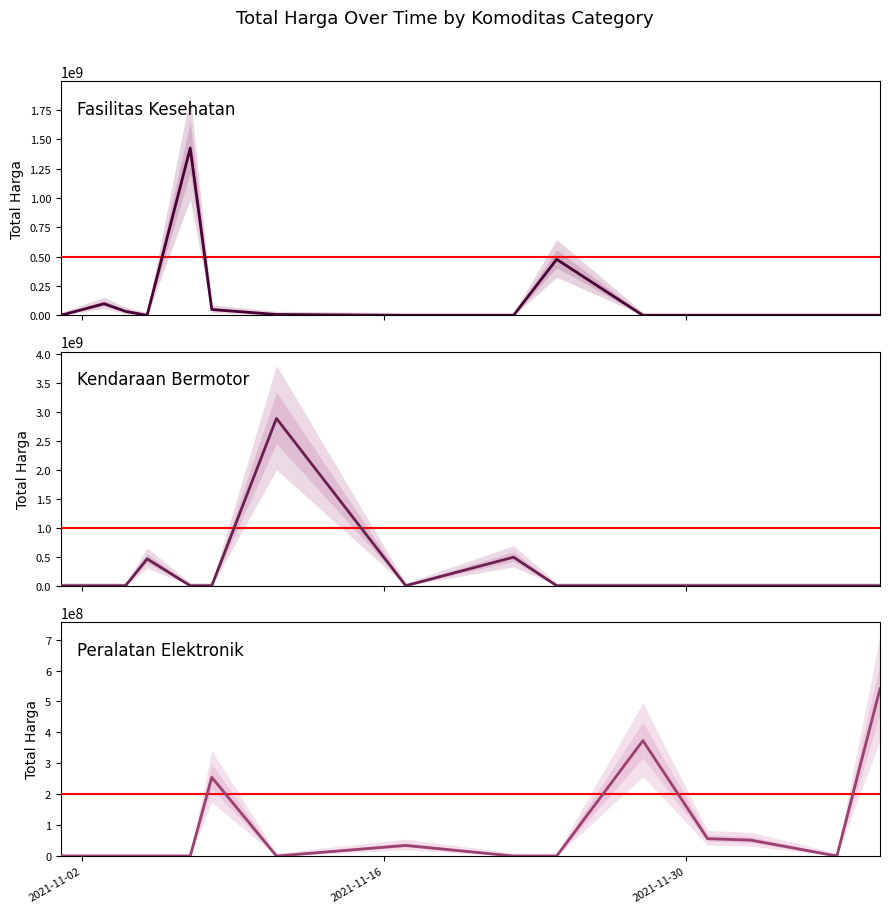

True or false: Total Harga (Fasilitas Kesehatan) has more than 1 interior local peaks.

True